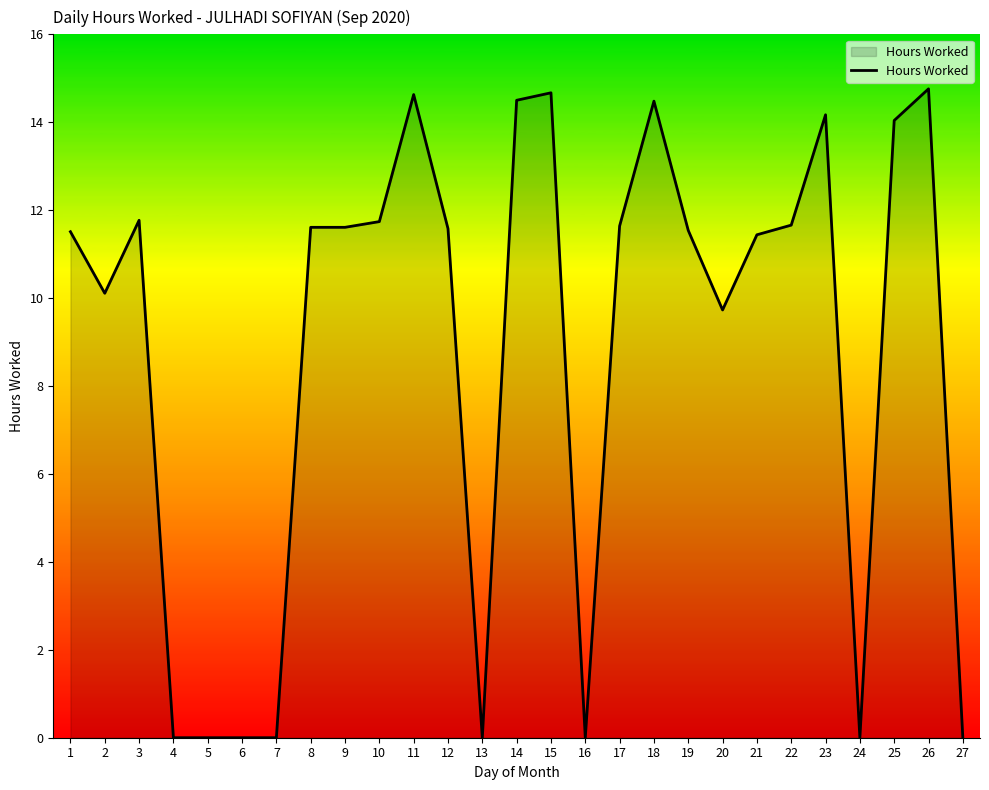

Between 16 and 25, which is larger?

25